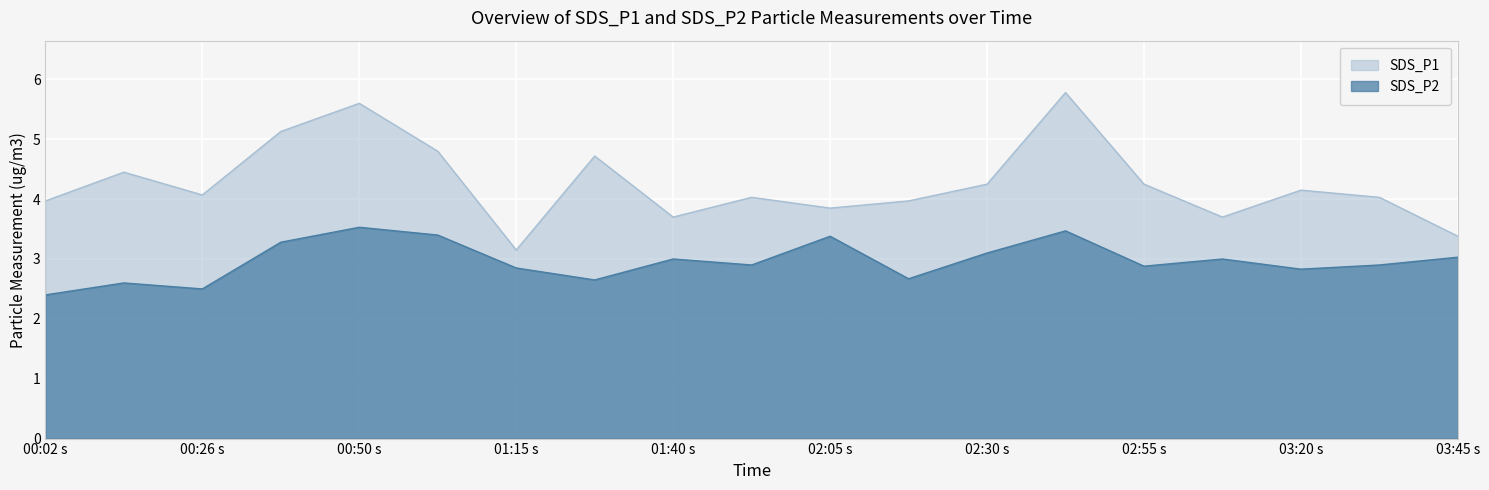

Does the chart display data point markers on the line(s)?

No